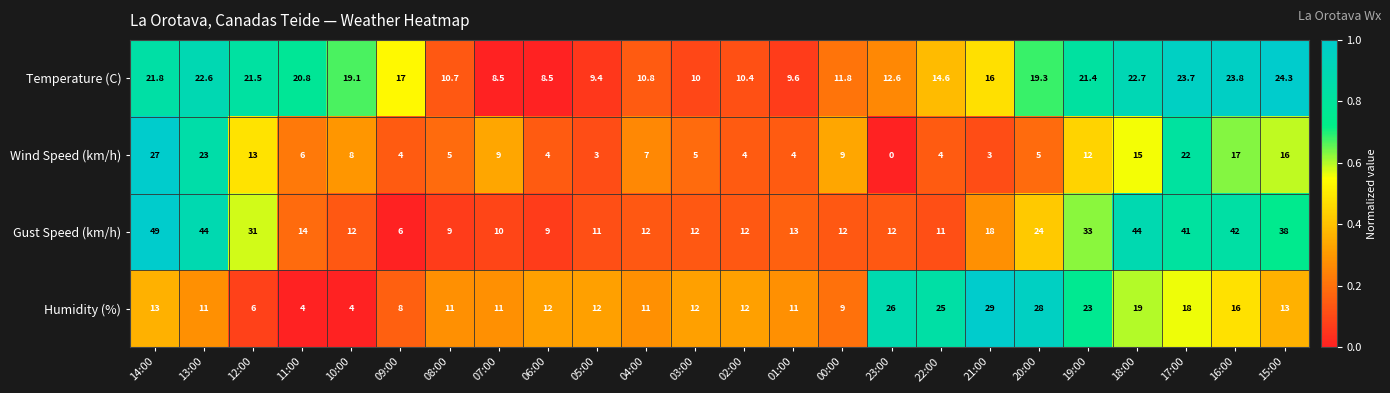

List the series in order of their peak value, lowest first.

Temperature (C), Wind Speed (km/h), Humidity (%), Gust Speed (km/h)